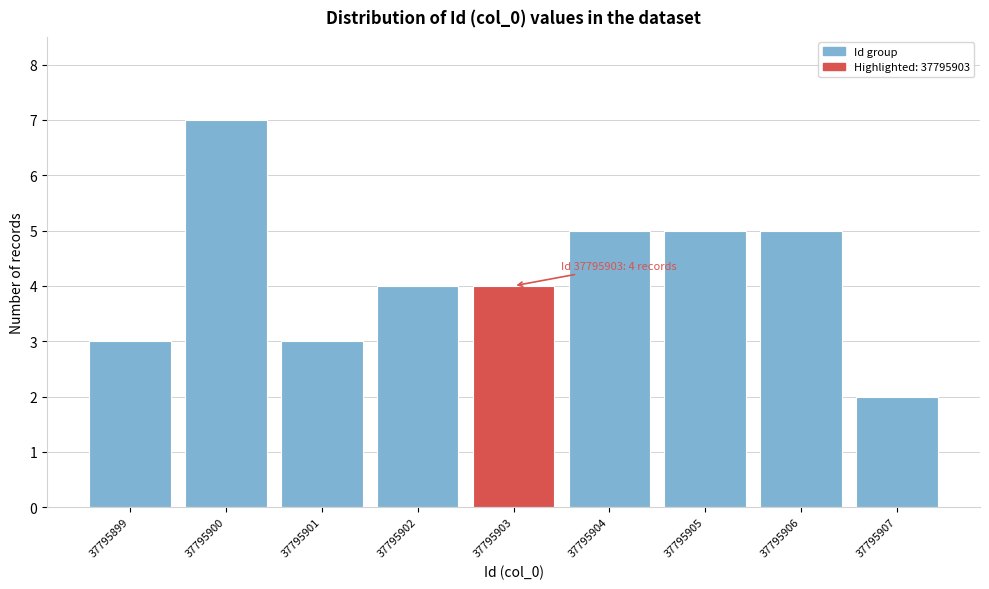

Reading left to right, list all the values displayed in this chart.

37795899=3	37795900=7	37795901=3	37795902=4	37795903=4	37795904=5	37795905=5	37795906=5	37795907=2